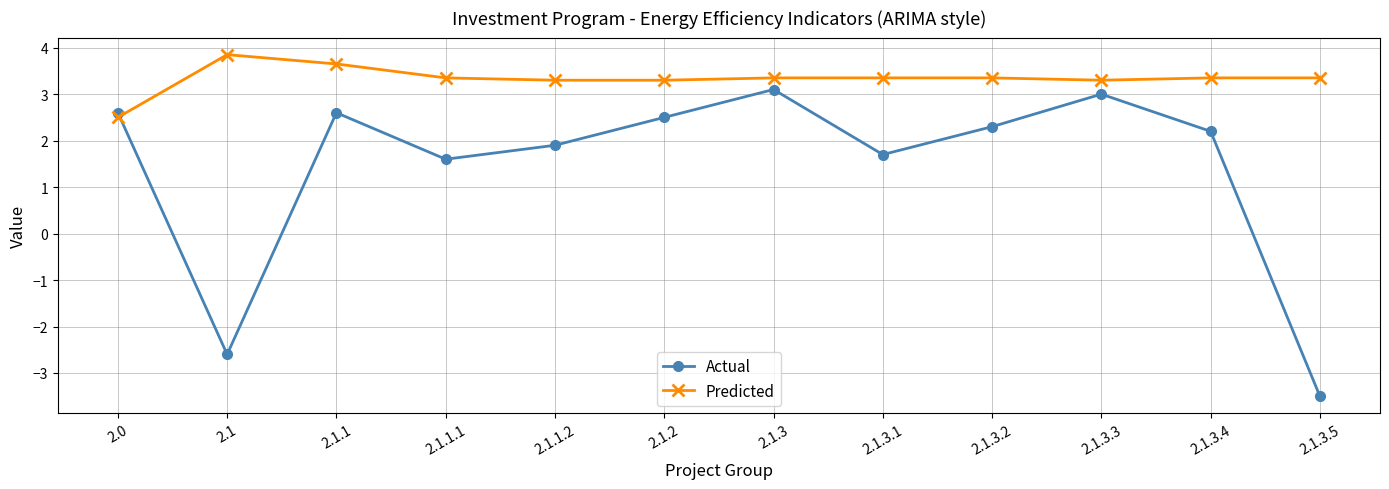

The Predicted series shows 5.4 at 2.1.3. True or false?

False